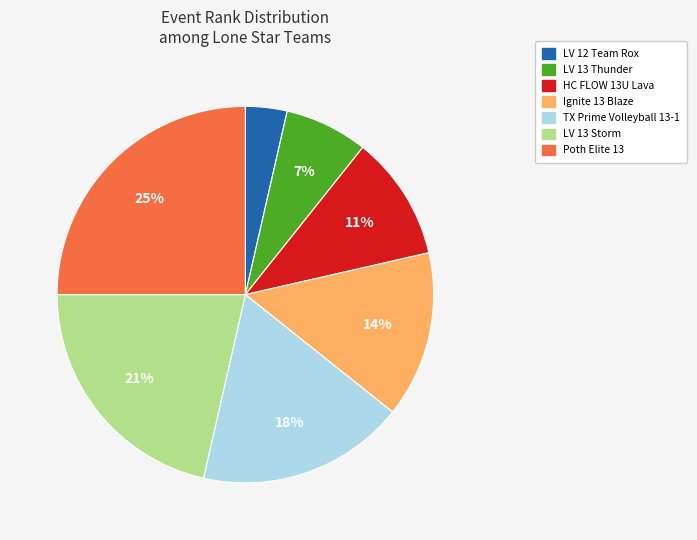

Rank the categories by value from highest to lowest.

Poth Elite 13, LV 13 Storm, TX Prime Volleyball 13-1, Ignite 13 Blaze, HC FLOW 13U Lava, LV 13 Thunder, LV 12 Team Rox